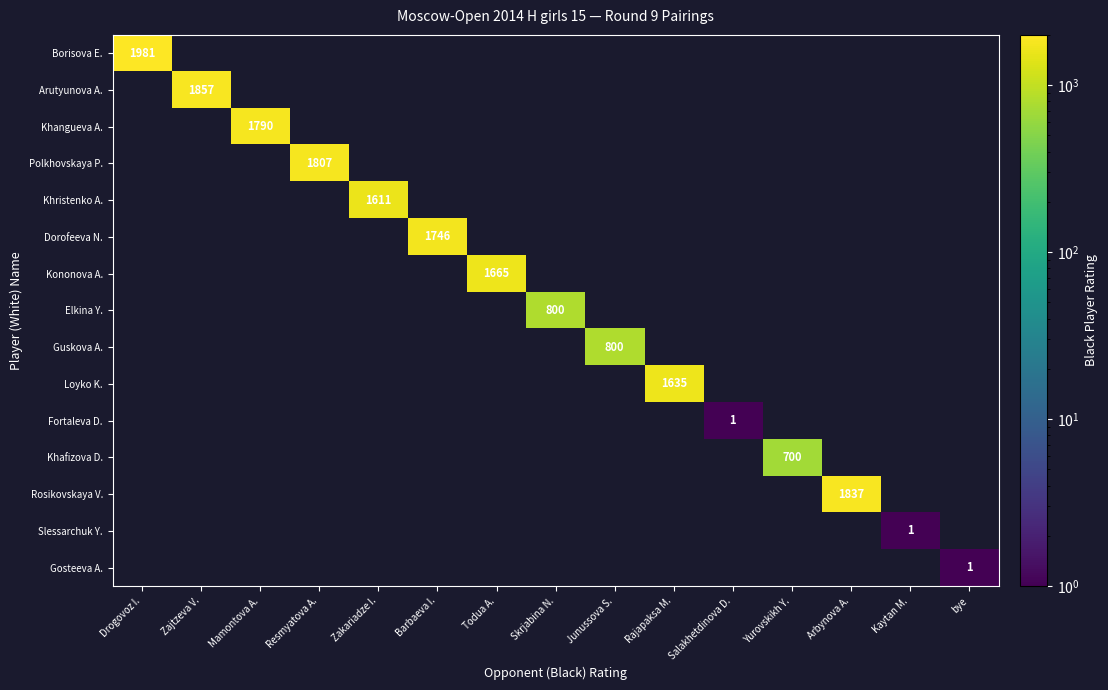

The Loyko K. series shows 934 at Rajapaksa M.. True or false?

False